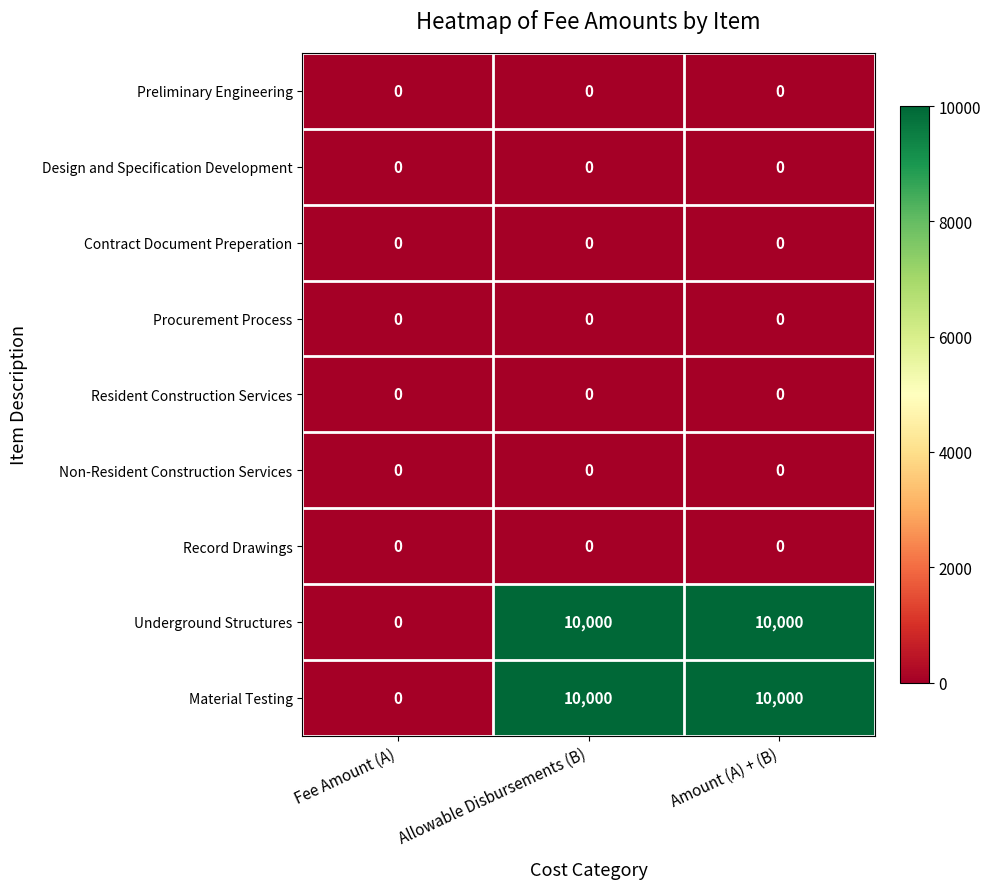

What is the spread (max minus min) of values at Amount (A) + (B)?

10000